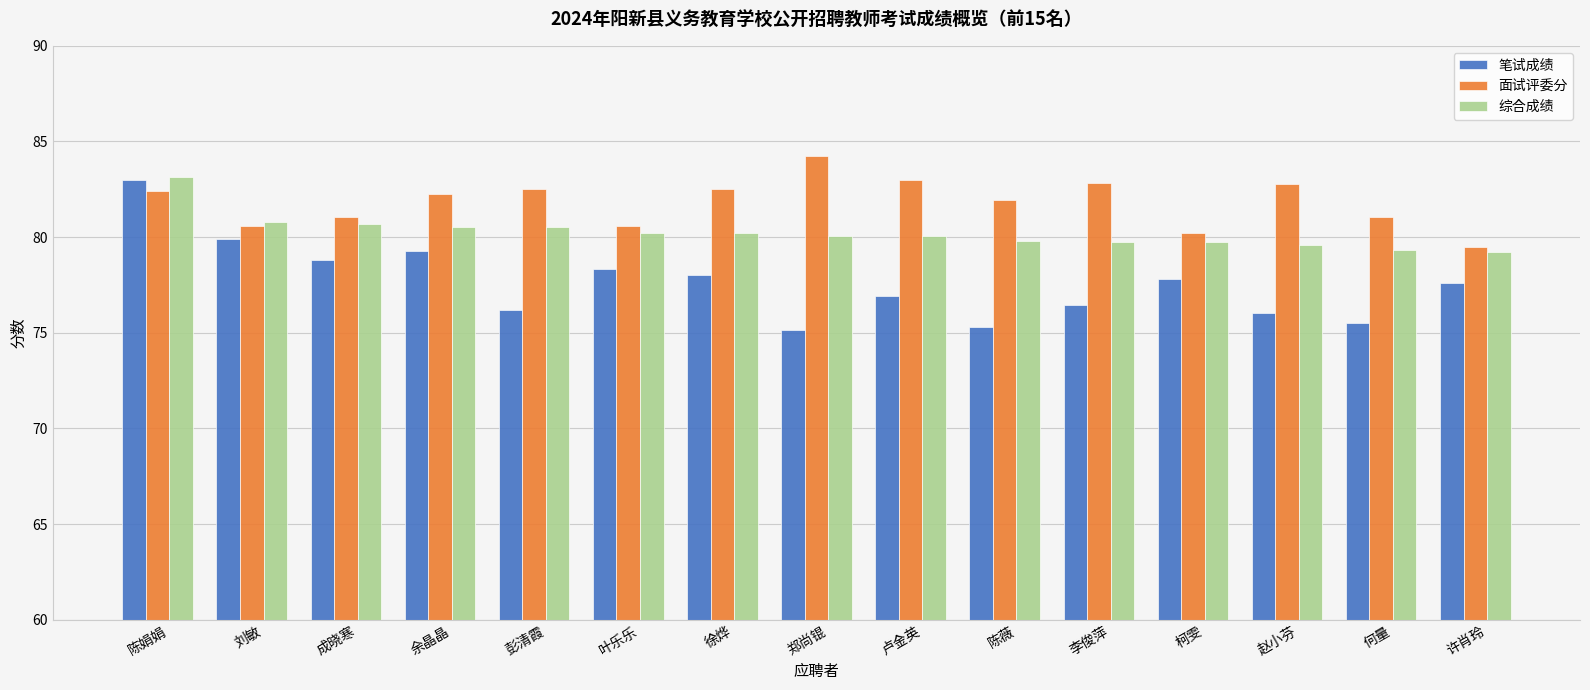

Are the bars grouped side by side (vs. stacked)?

Yes